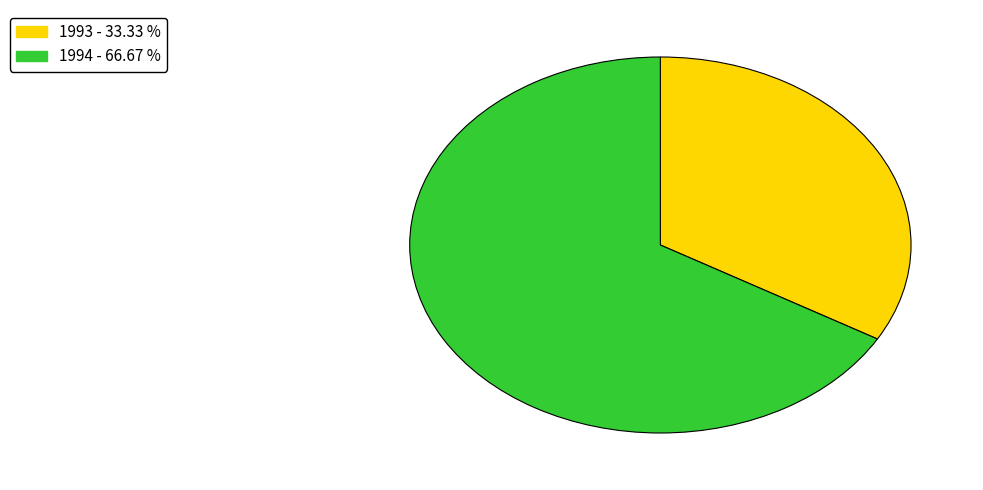

Does any single category account for the majority?

Yes